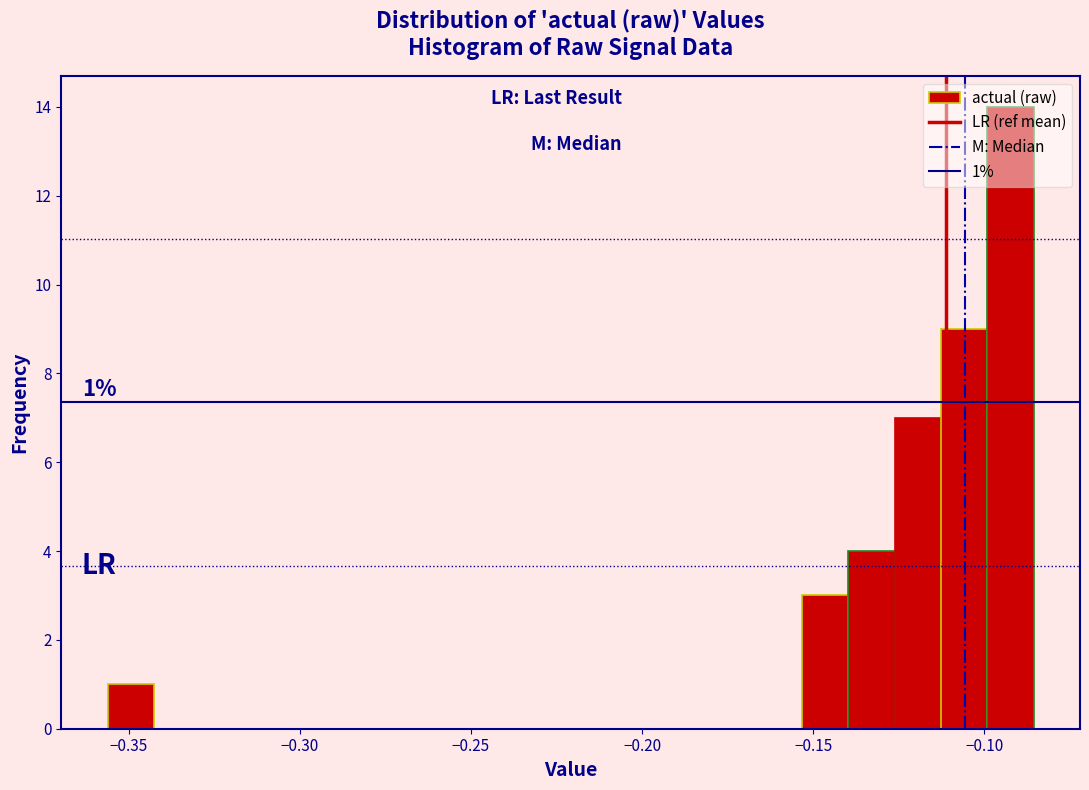

Read against the x-axis, roughly where is the centre of the tallest bar?

-0.090